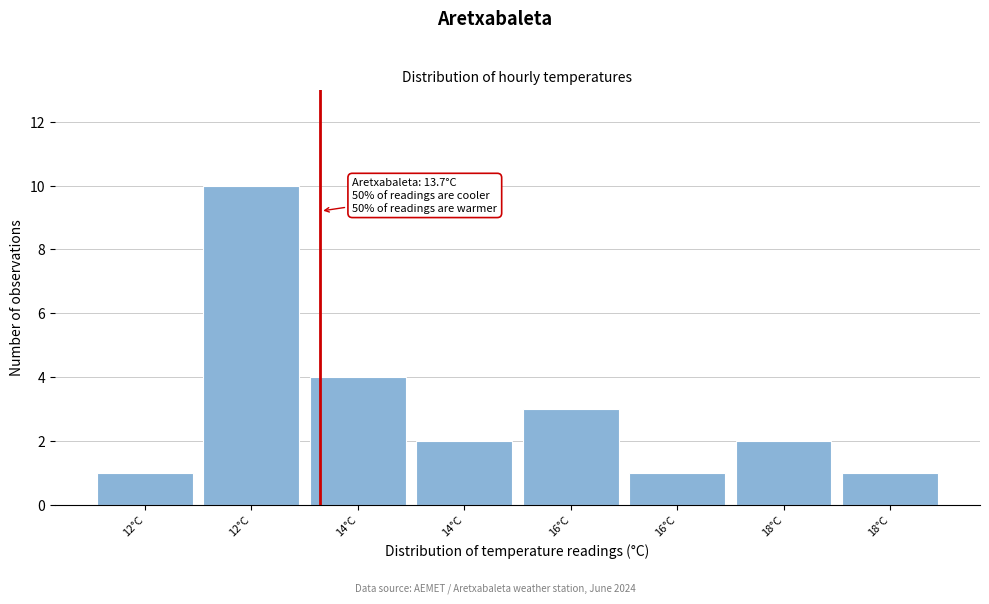

Count the number of data series in this chart.

1